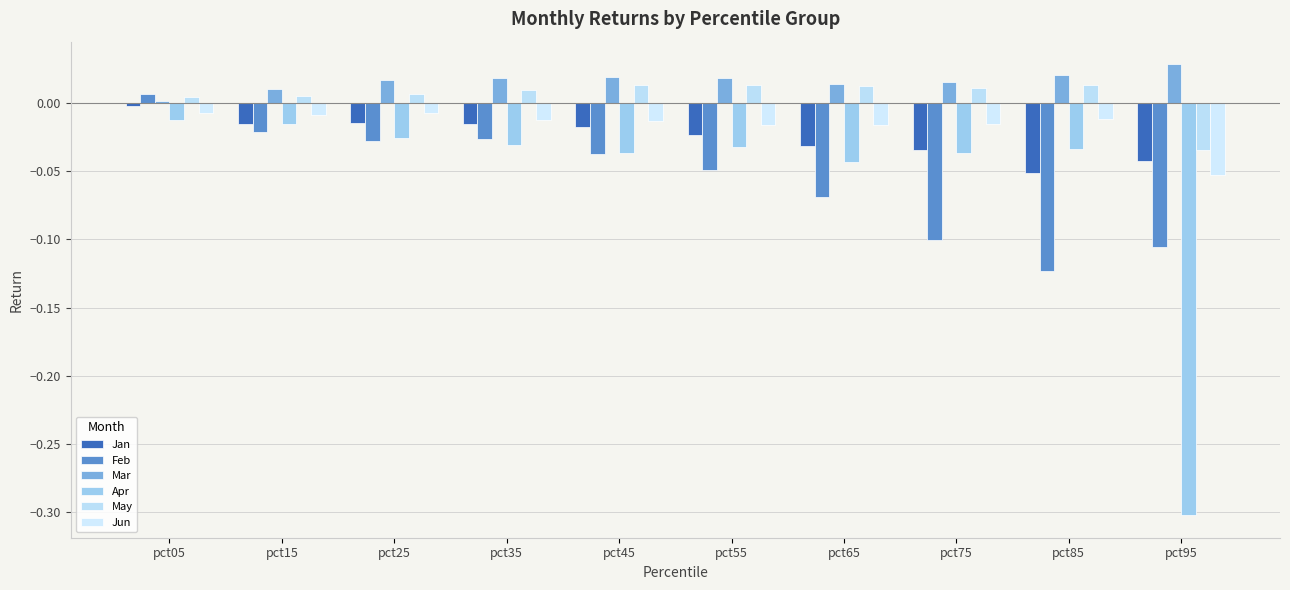

Count the number of categories in the chart.

10